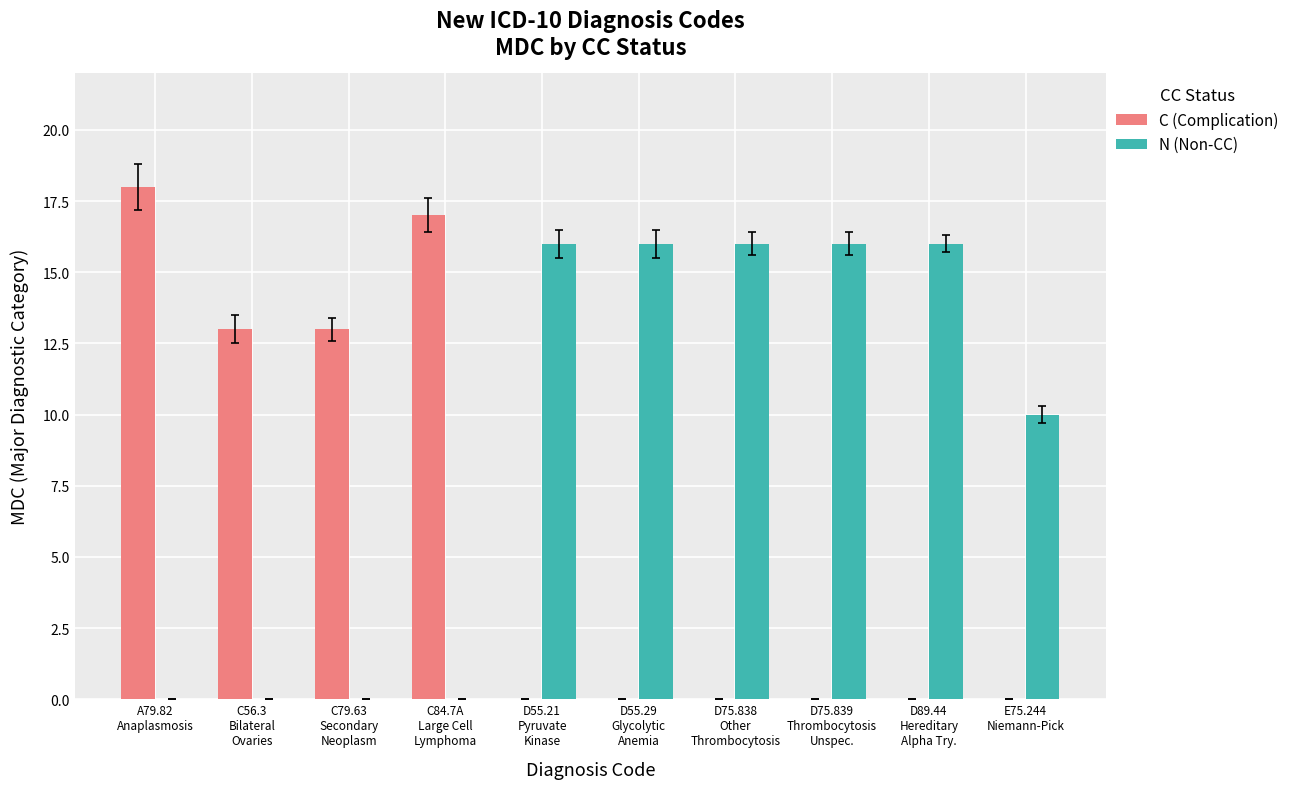

Are the bars horizontal?

No